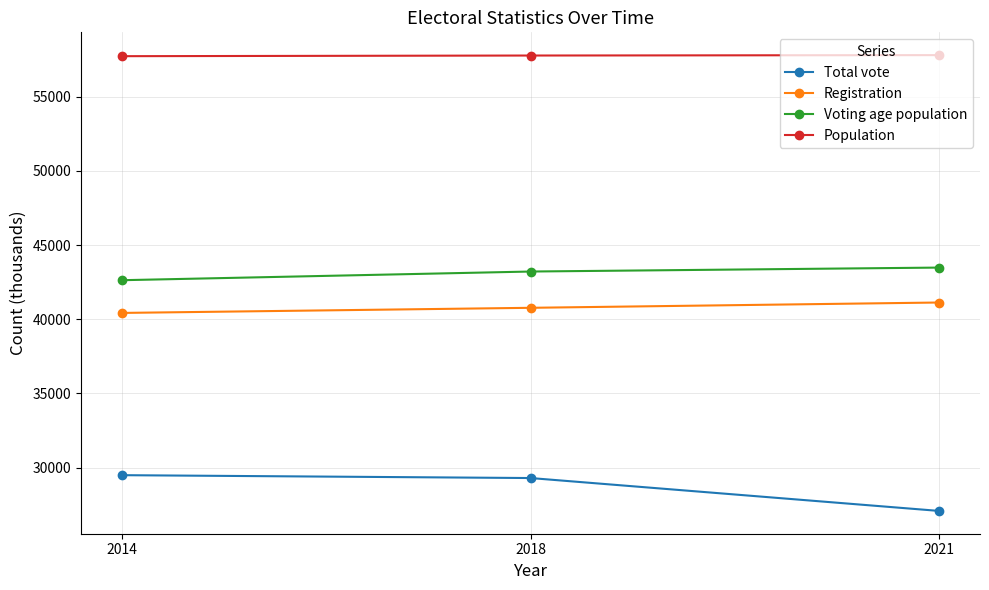

At how many categories does at least one series exceed 44281?

3